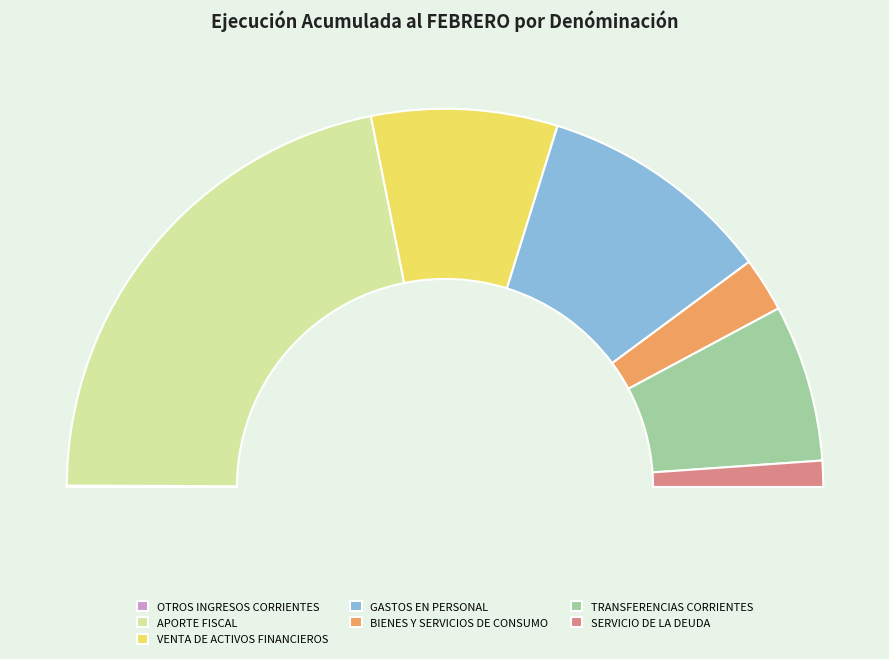

What percentage is the TRANSFERENCIAS CORRIENTES slice, to the nearest percent?

13%